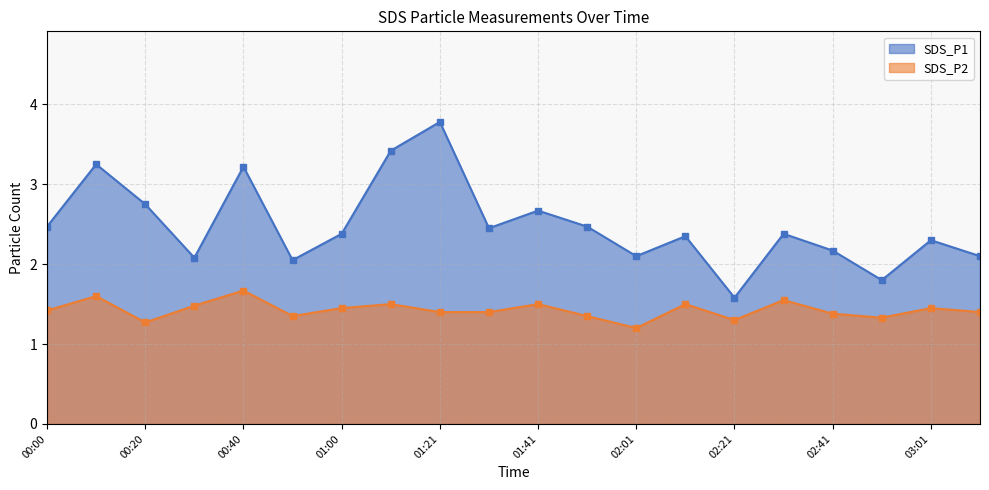

How many data points does each series have?

20